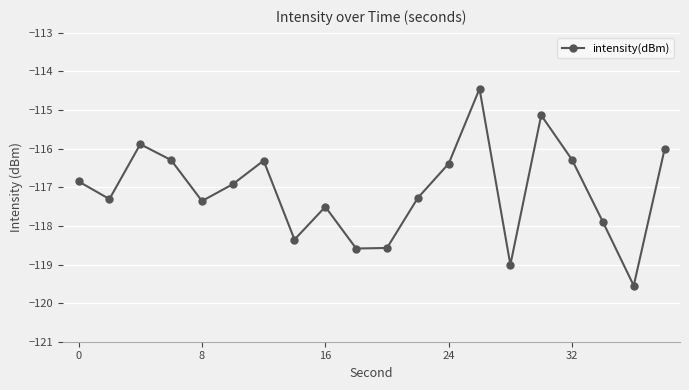

What is the difference between the maximum and second lowest values?

4.6